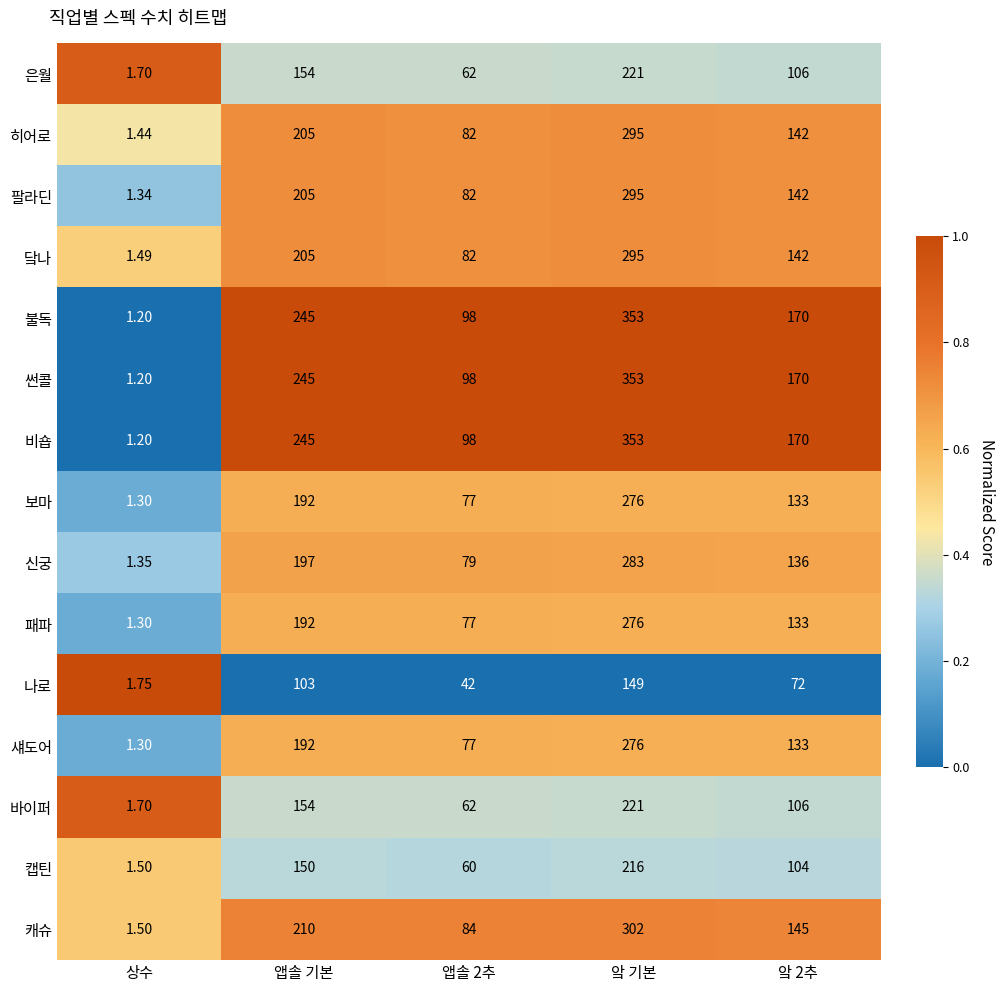

At which label does 썬콜 reach its minimum?

상수